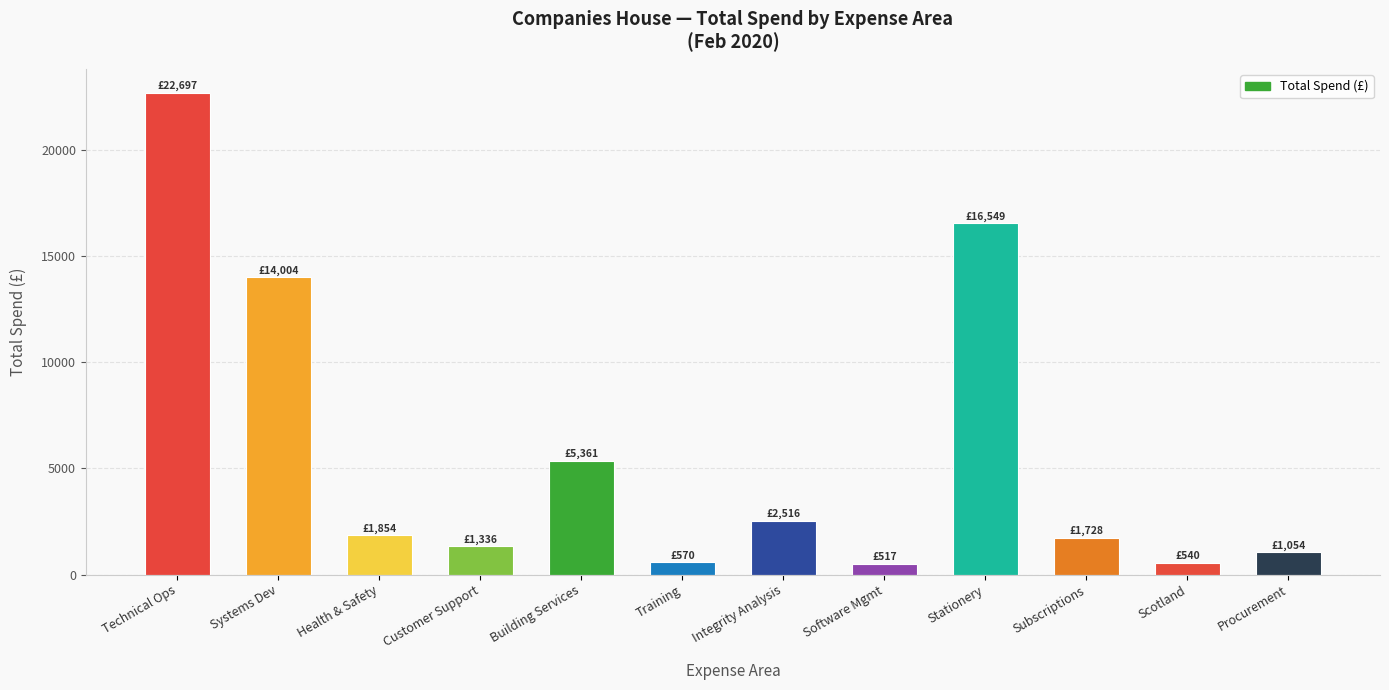

What is the change in value from Systems Dev to Building Services?

-8643.0